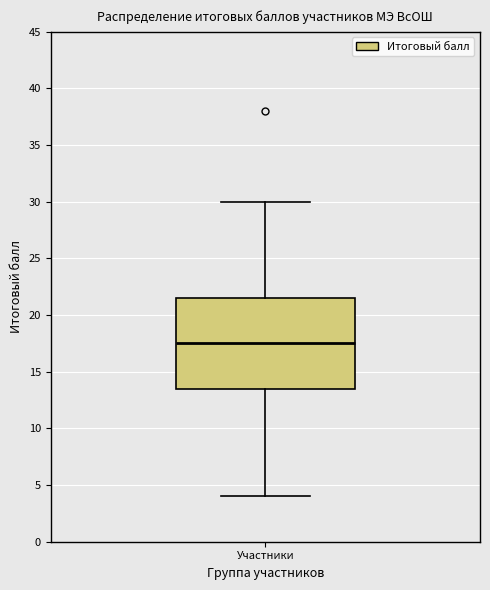

Where does the upper whisker of the box for Участники end on the y-axis? The values are not printed on the chart, so give them approximately, as read against the axis.

30.0